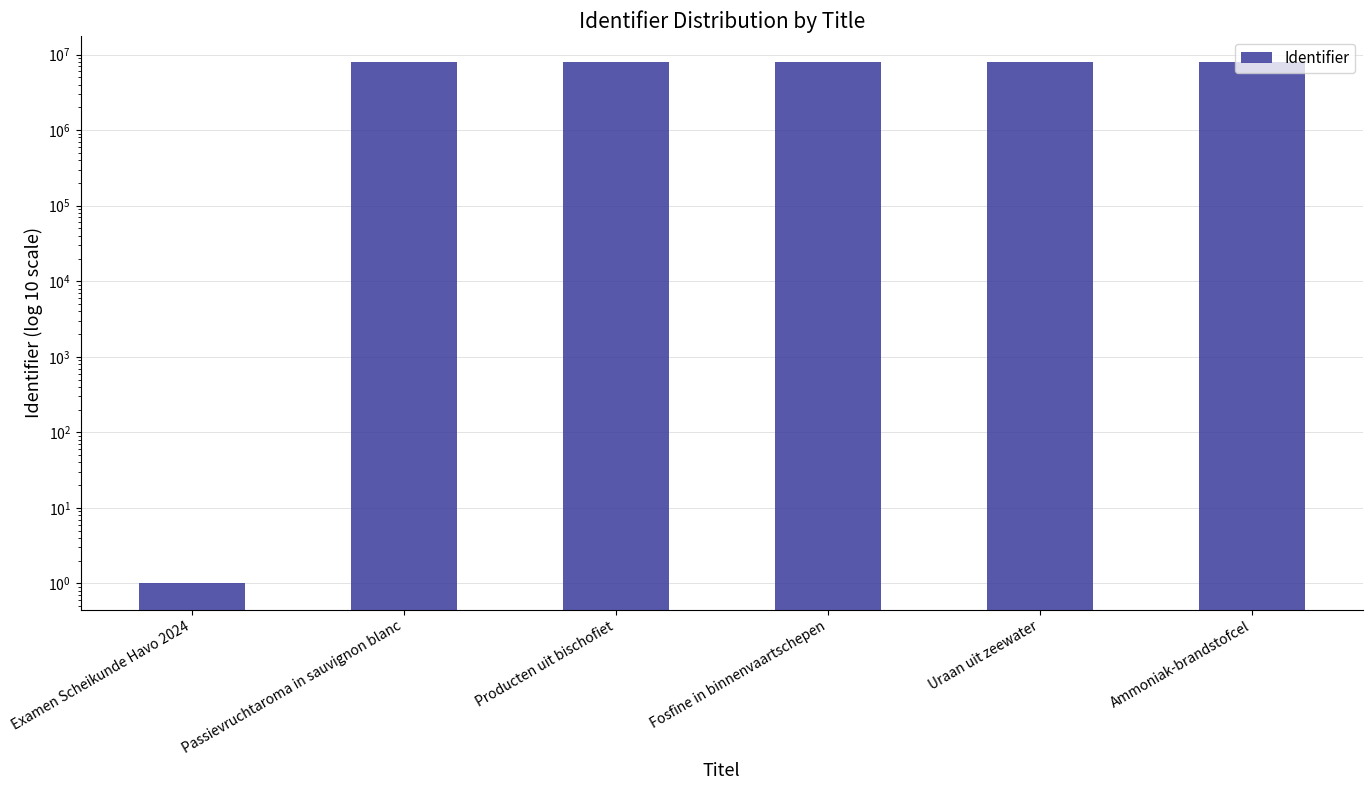

Rank the categories by value from lowest to highest.

Examen Scheikunde Havo 2024, Passievruchtaroma in sauvignon blanc, Producten uit bischofiet, Fosfine in binnenvaartschepen, Uraan uit zeewater, Ammoniak-brandstofcel